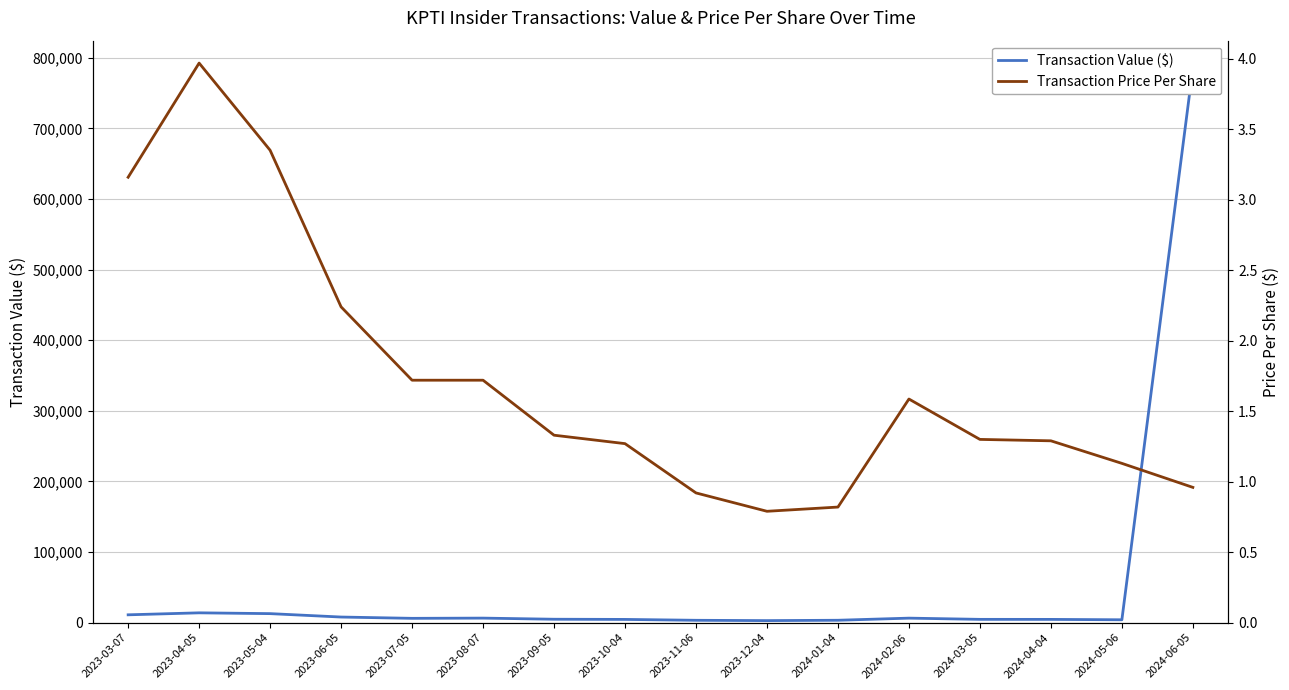

What is the value of the Transaction Price Per Share point at the 3rd from the left?

3.4